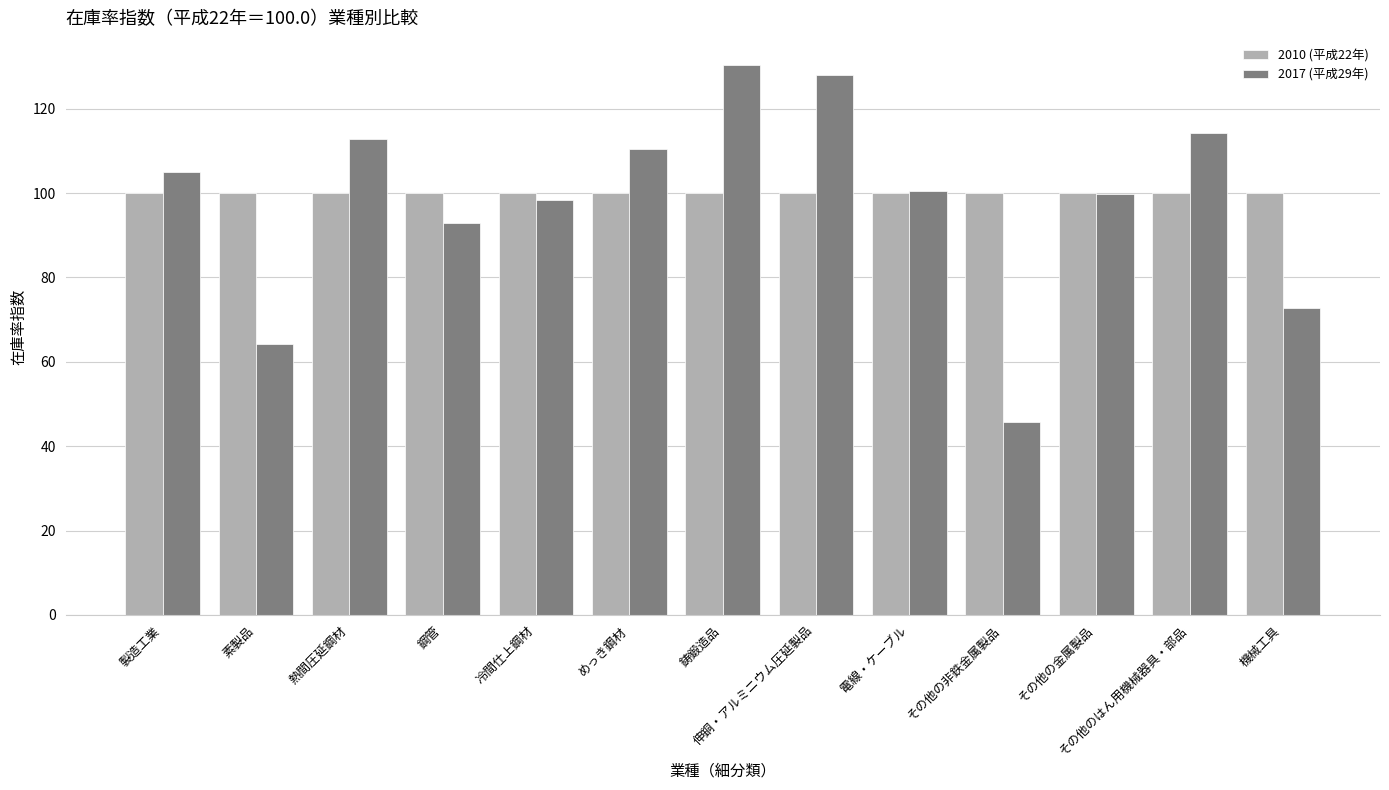

At which category is the sum across all series the highest?

鋳鍛造品